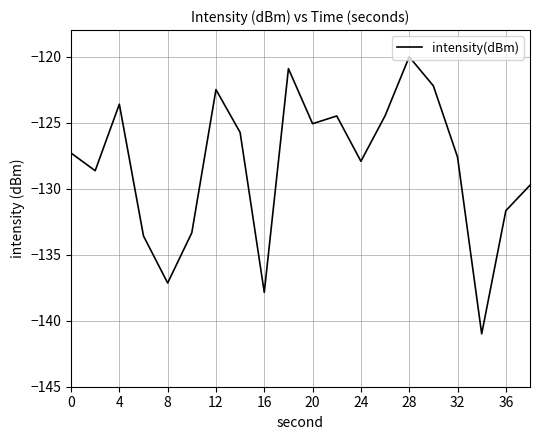

What is the difference between the maximum and second lowest values?

17.8